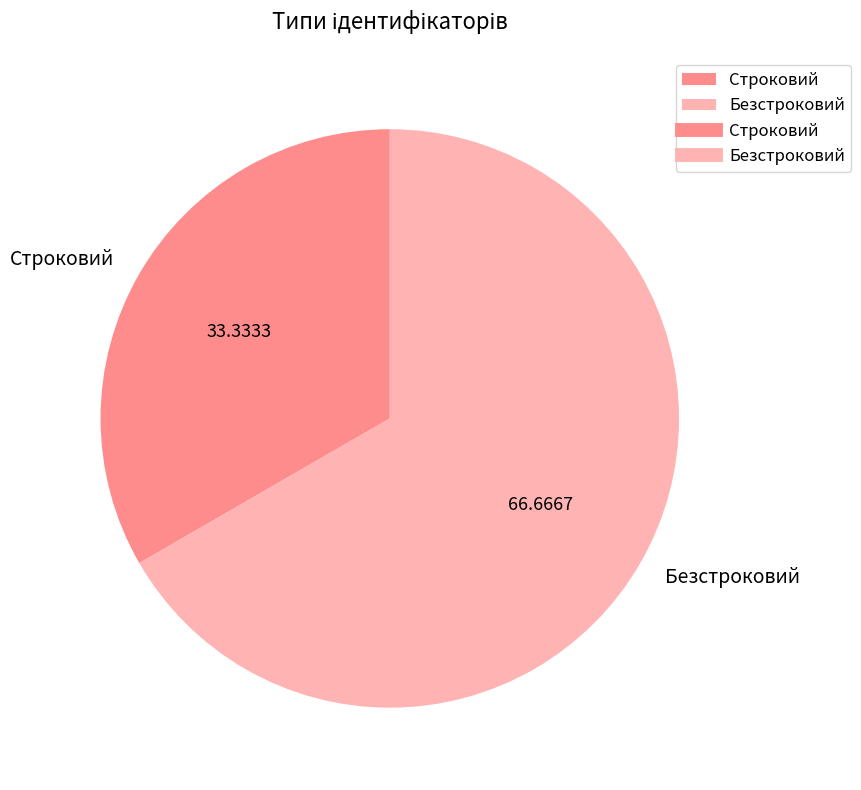

Combined, do Строковий and Безстроковий account for over 50%?

Yes